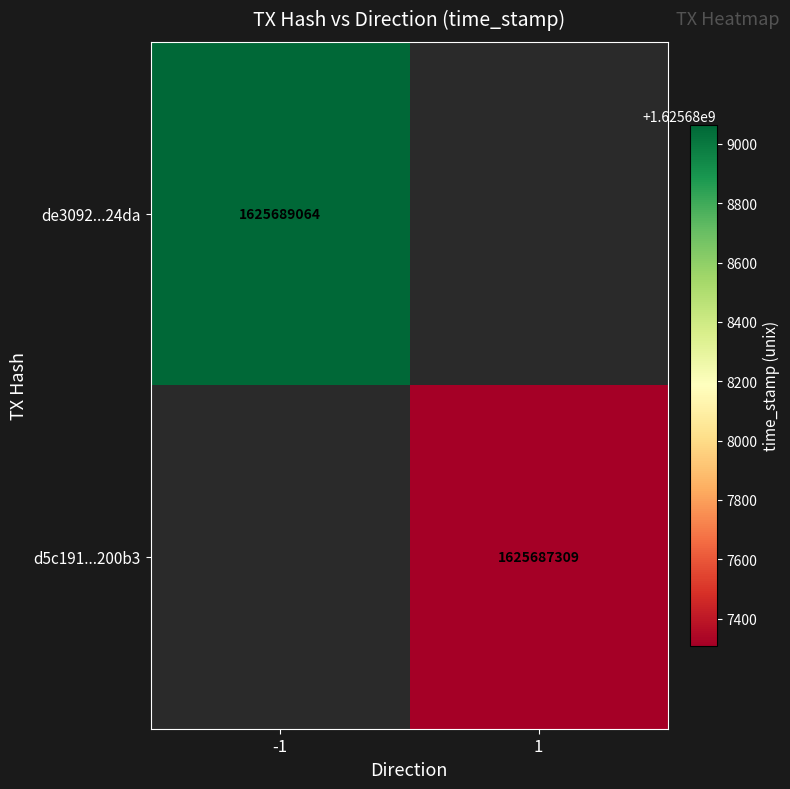

The value of d5c191...200b3 at 1 is 2265451502.2. True or false?

False